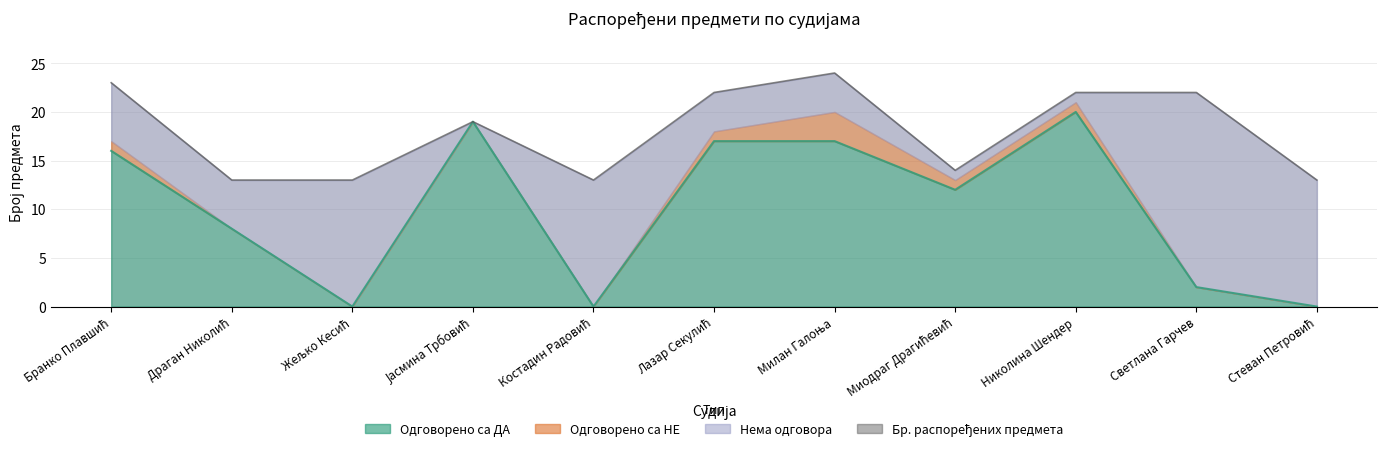

What is the sum of all Бр. распоређених предмета values?

198